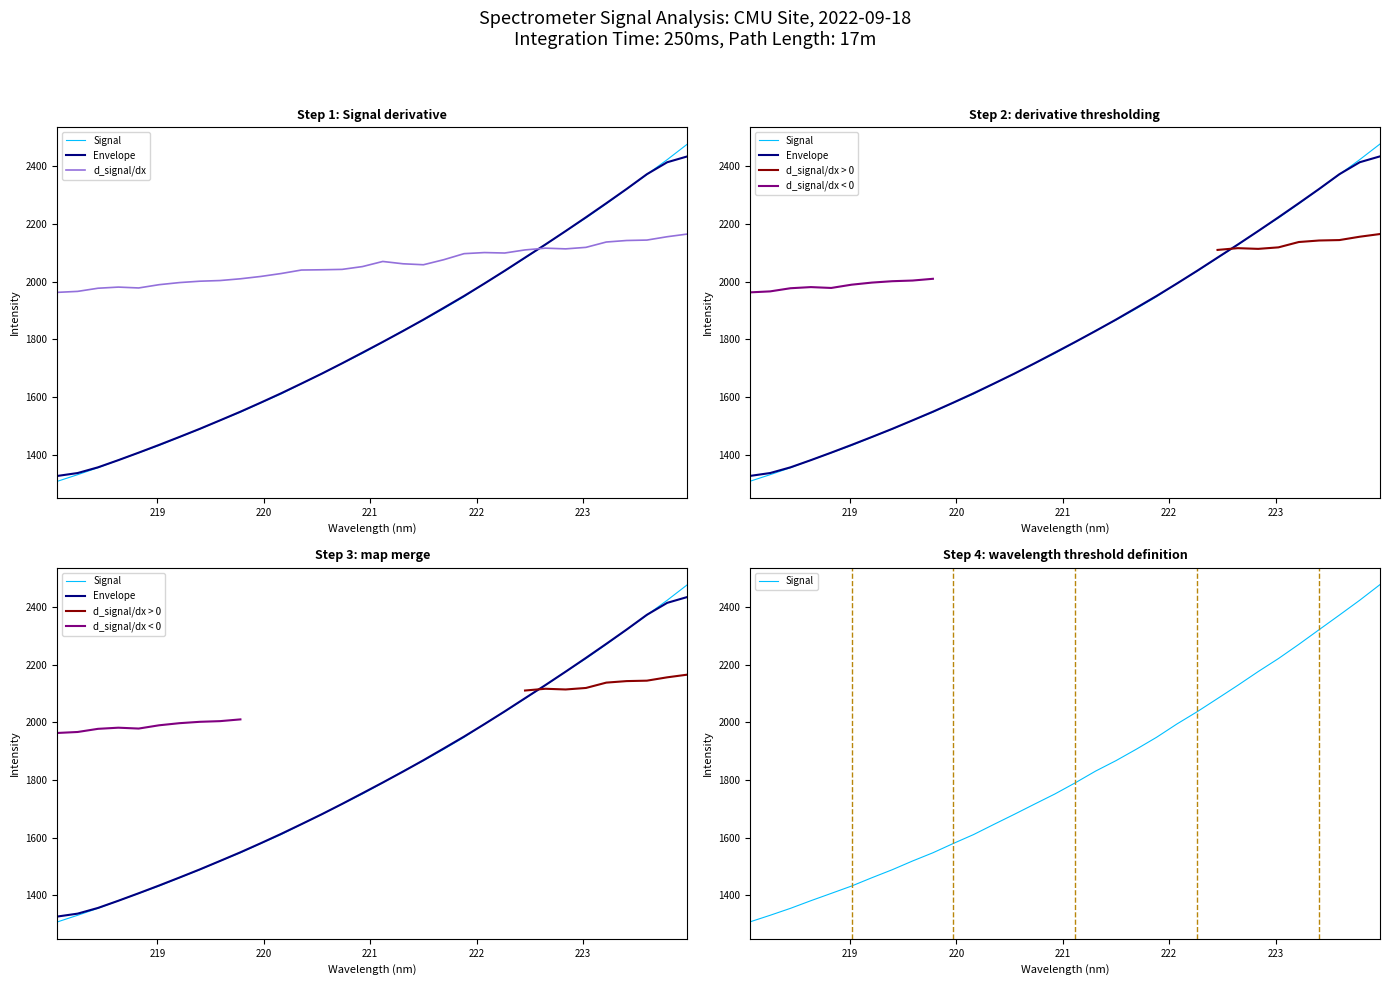

What is the lowest value of the d_signal/dx < 0 series?

1963.4